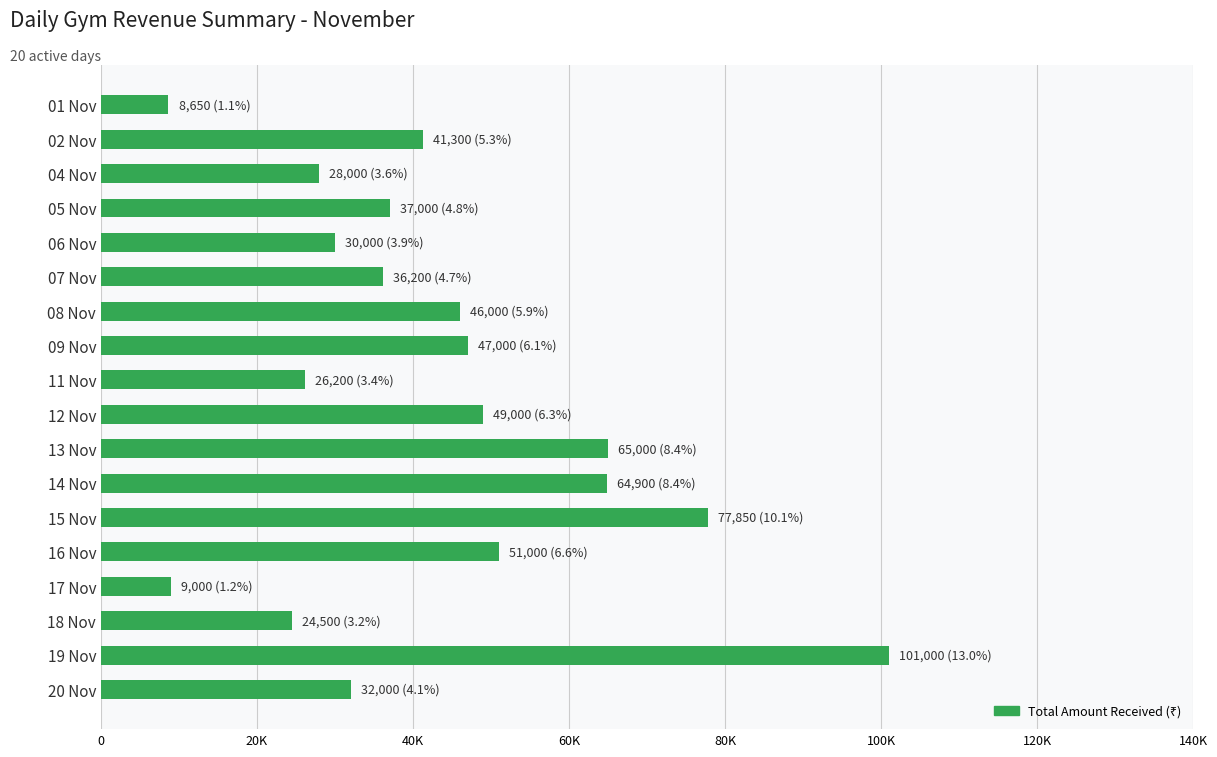

What is the average value?

43033